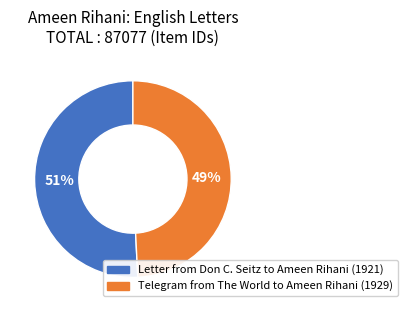

Does any single category account for the majority?

Yes